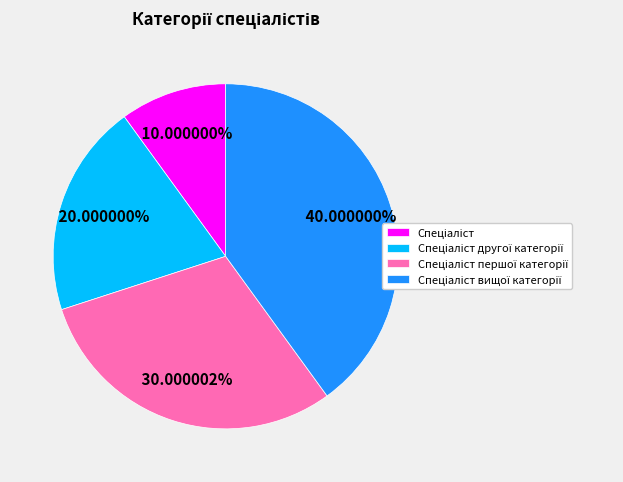

Does any single category account for the majority?

No